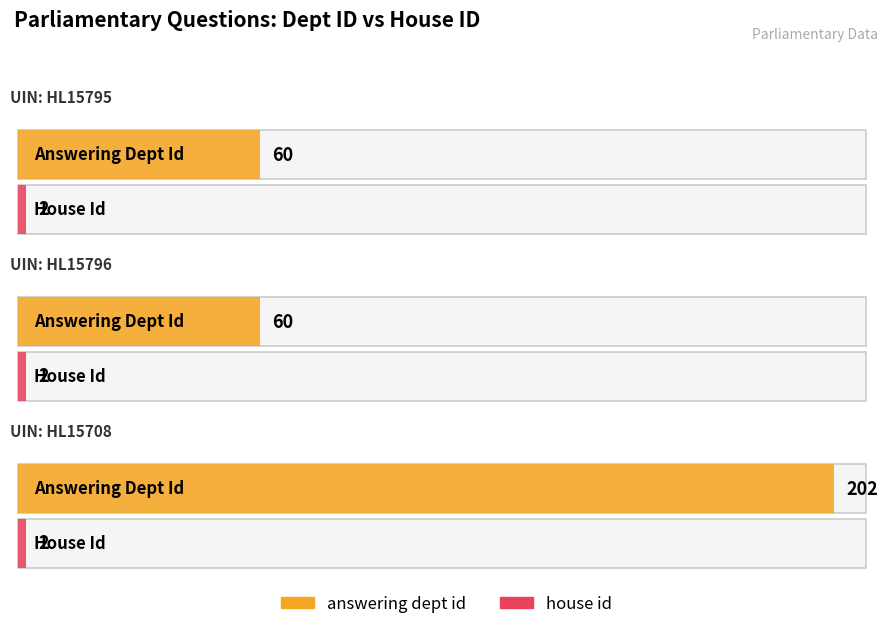

What is the total value across all series at HL15795?

62